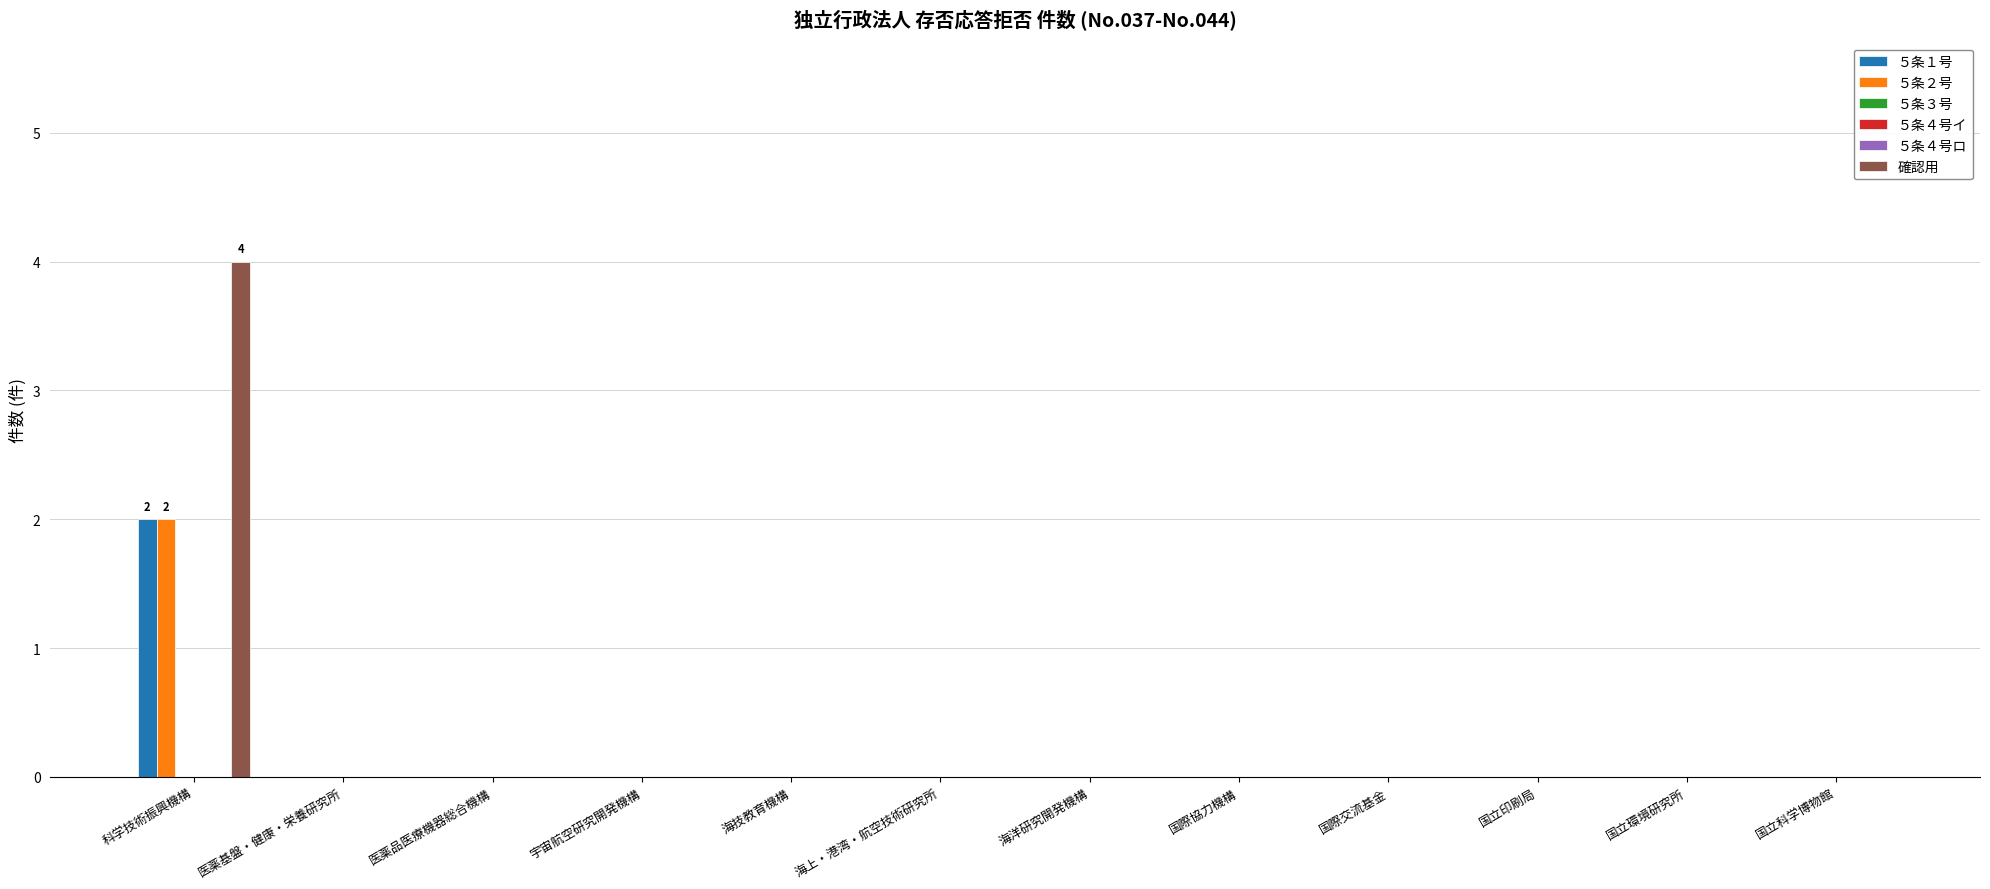

True or false: ５条２号 has a value of 0 at 海技教育機構.

True